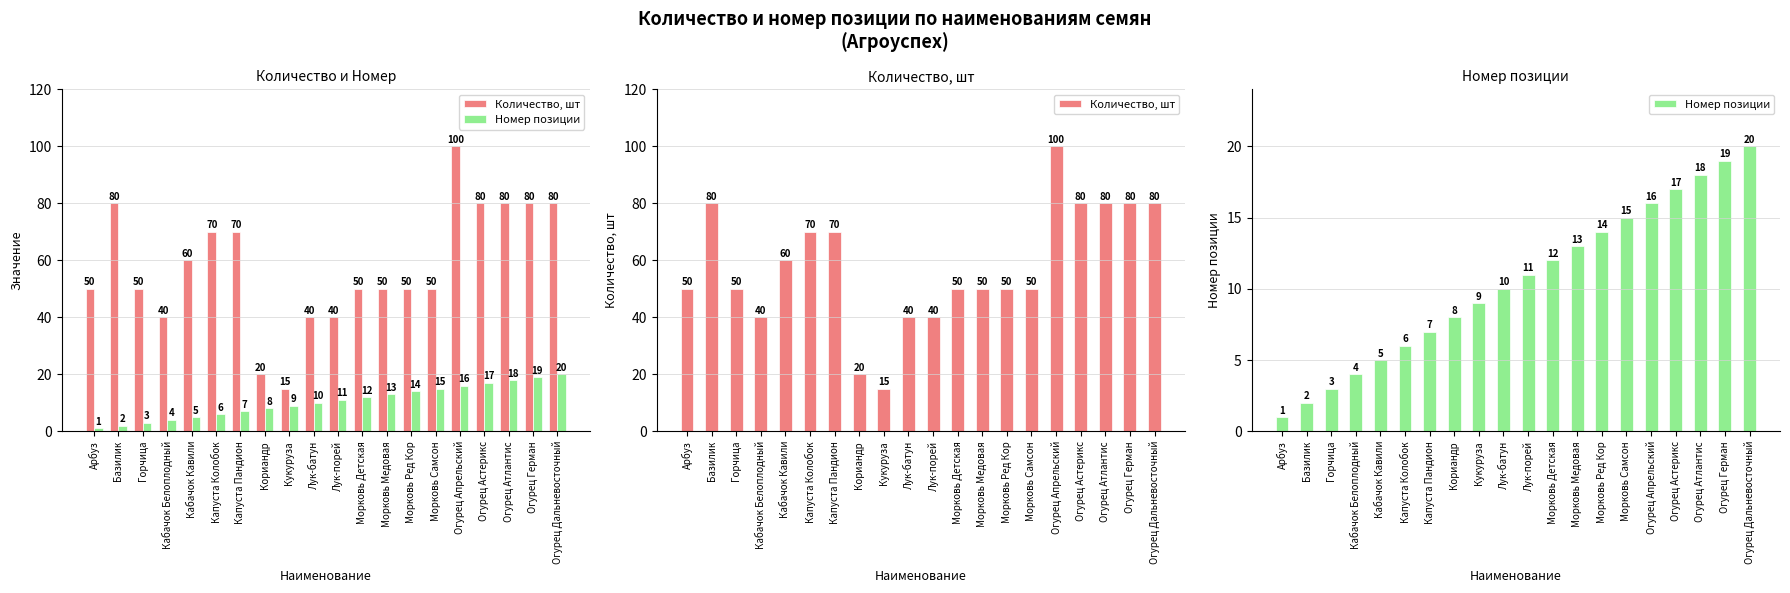

What is the minimum value shown in the chart?

1